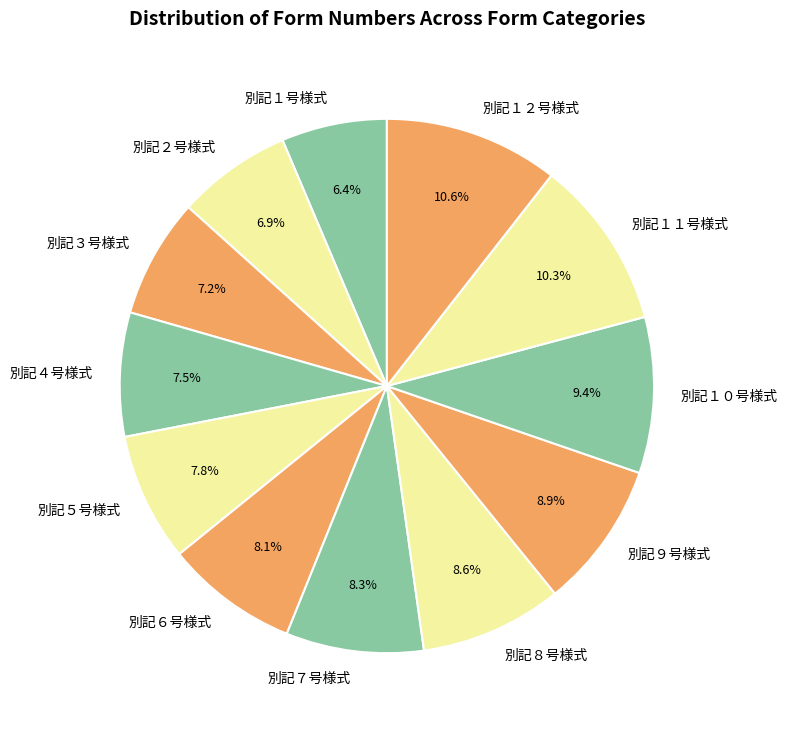

What is the total percentage of 別記２号様式 and 別記４号様式?

14.4%